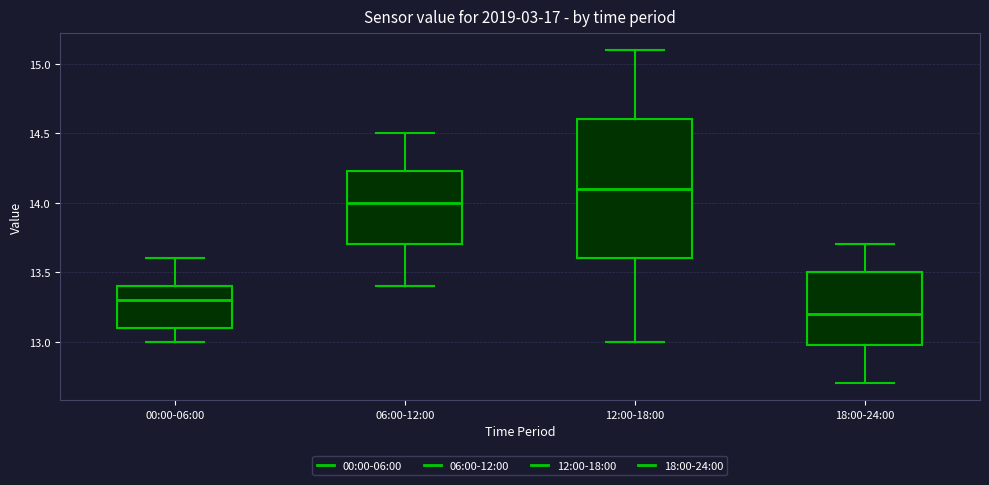

Which box is the tallest, from its lower edge to its upper edge?

12:00-18:00